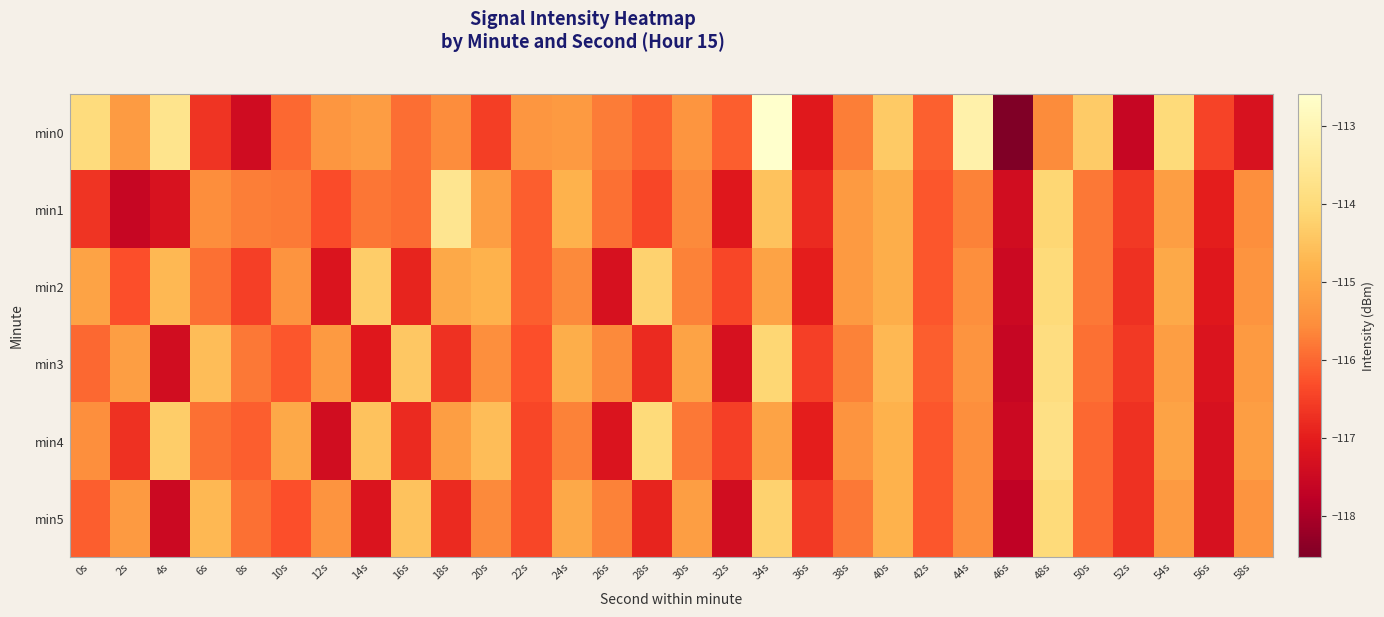

Which series has the largest total across all categories?

min0